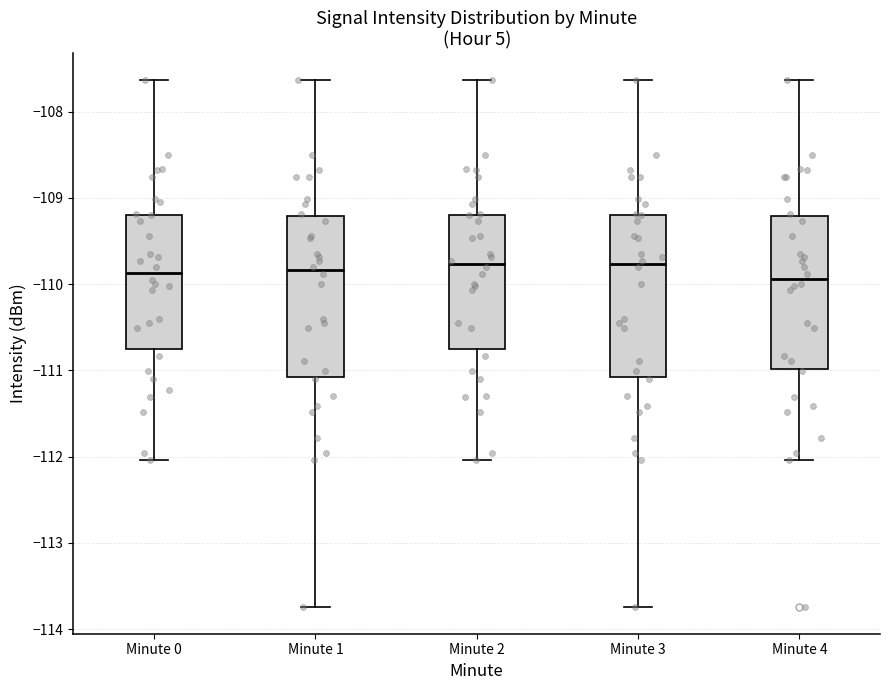

Where does the lower whisker of the box for Minute 0 end on the y-axis? The values are not printed on the chart, so give them approximately, as read against the axis.

-112.0